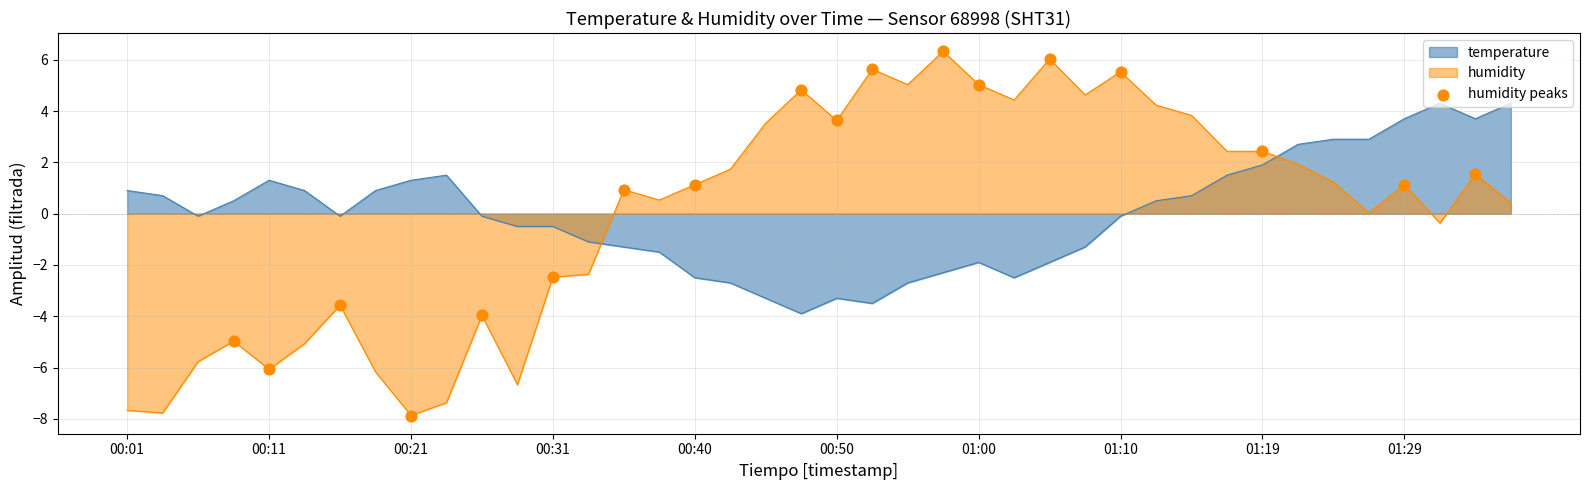

Which series has the largest range (max minus min)?

humidity